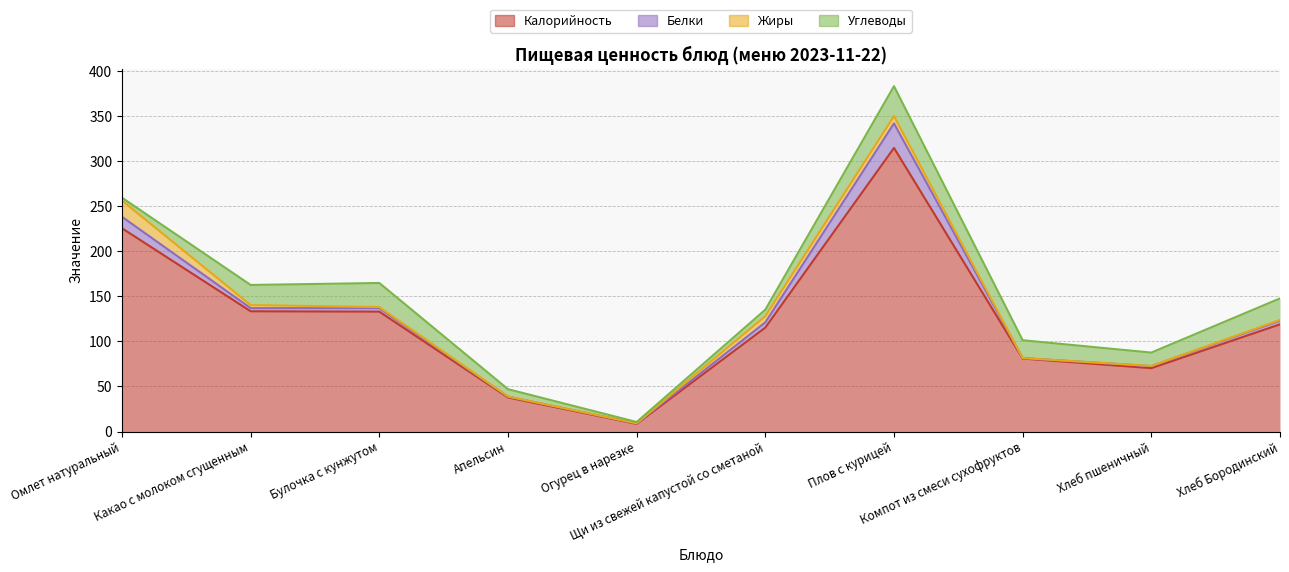

Is the value of Жиры at Апельсин greater than the value of Углеводы at Щи из свежей капустой со сметаной?

No